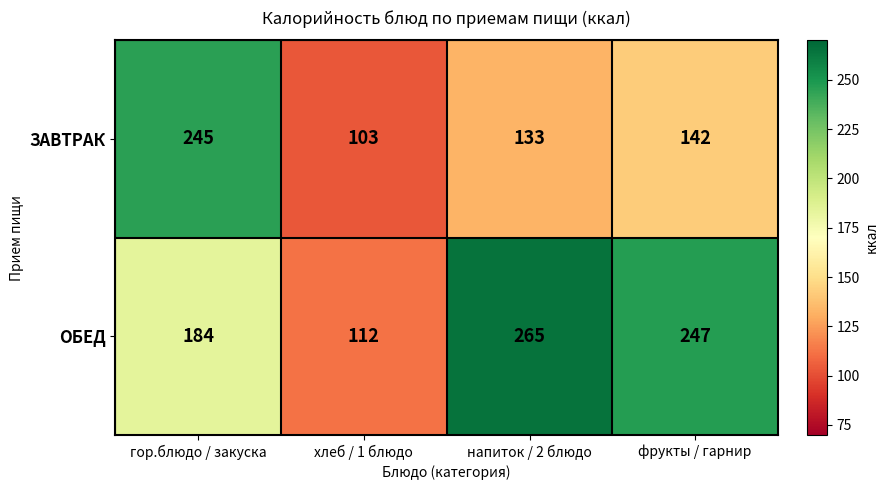

Rank the series by their maximum value, from lowest to highest.

ЗАВТРАК, ОБЕД